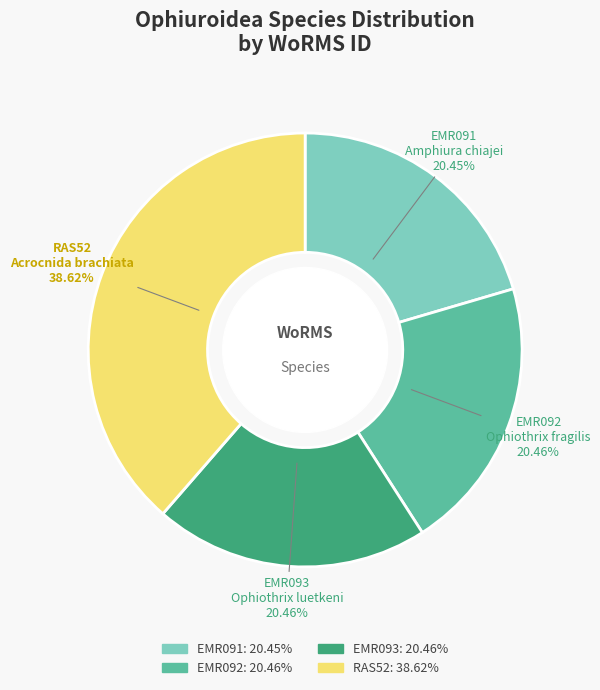

Which category has the biggest portion of the pie?

RAS52